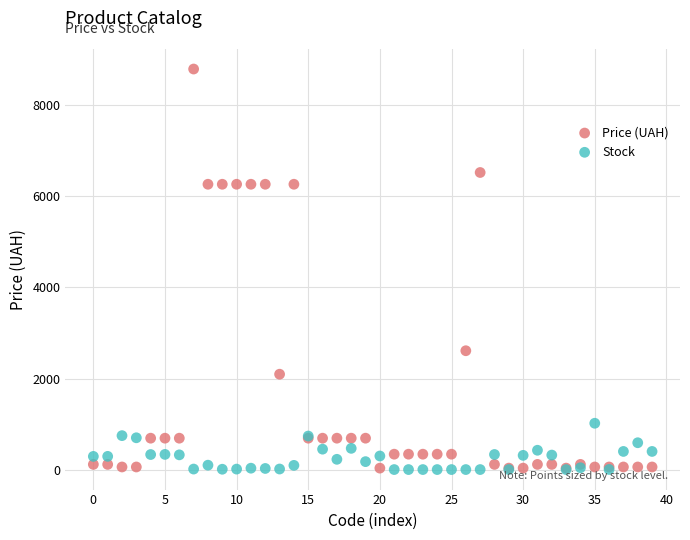

Which series has the largest Y range (max minus min)?

Price (UAH)